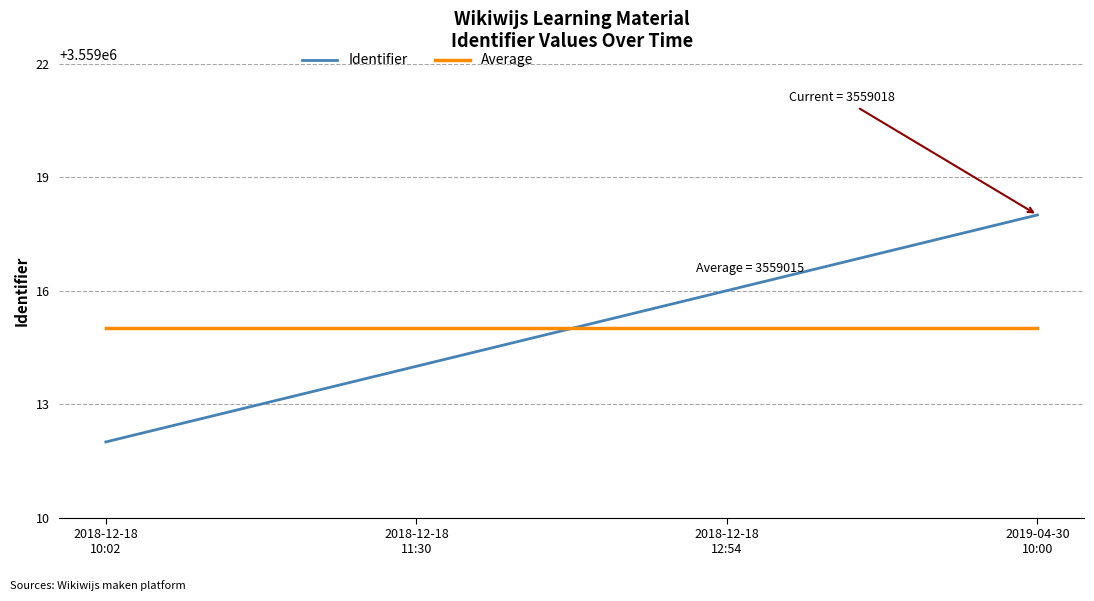

What is the difference between the second highest and second lowest values in the Identifier series?

2